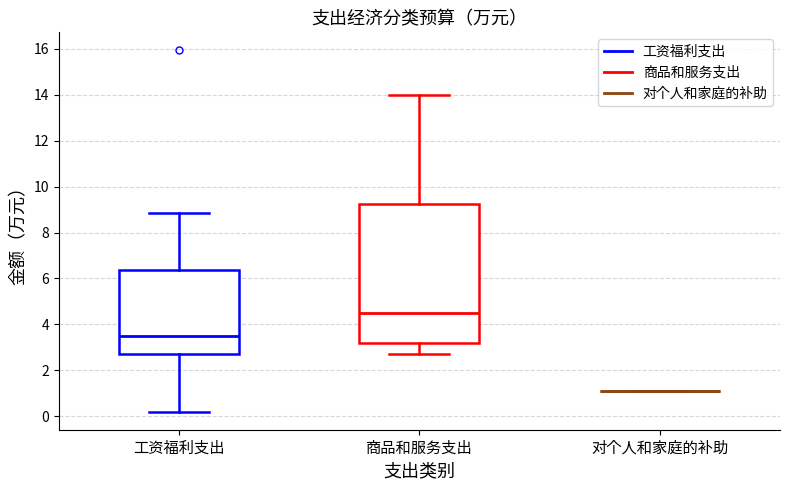

Which box is the tallest, from its lower edge to its upper edge?

商品和服务支出